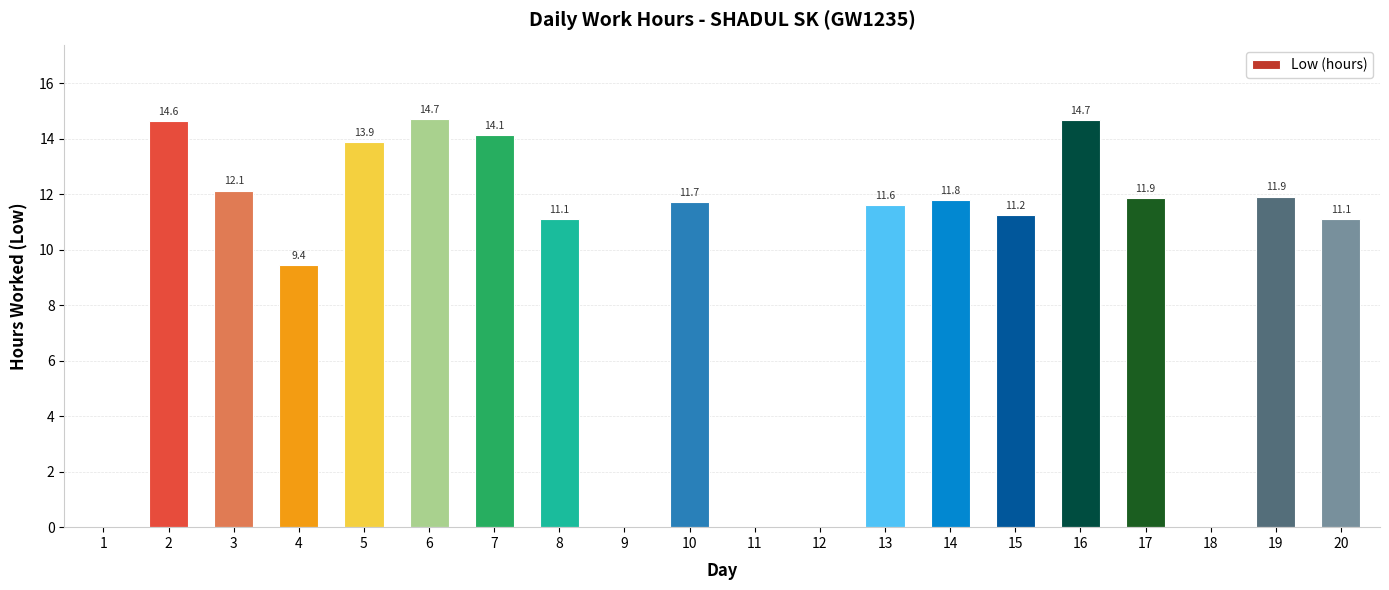

What is the approximate value at 13?

11.6